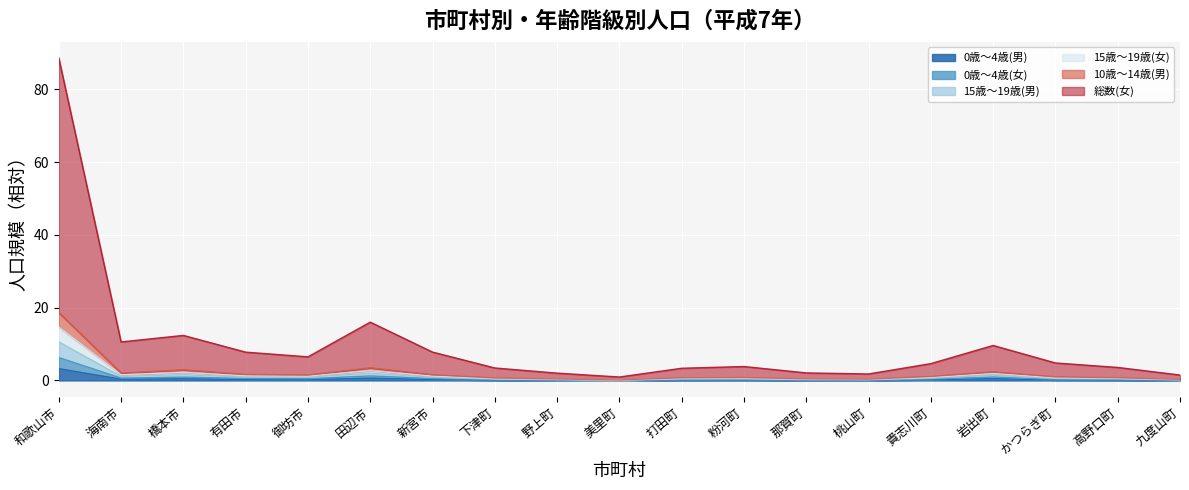

The 0歳～4歳(女) series shows 0.0 at 野上町. True or false?

False